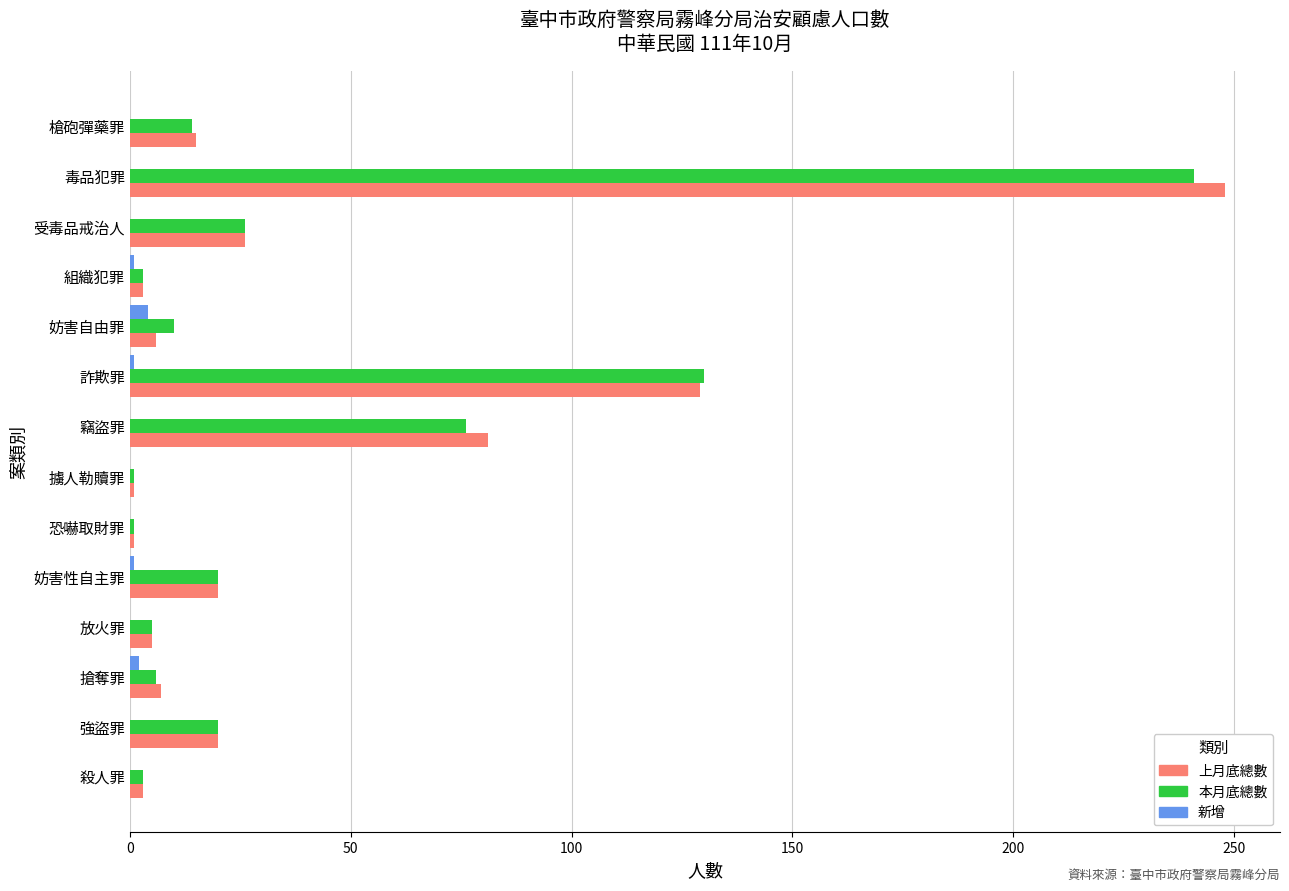

The 上月底總數 series shows 7 at 搶奪罪. True or false?

True